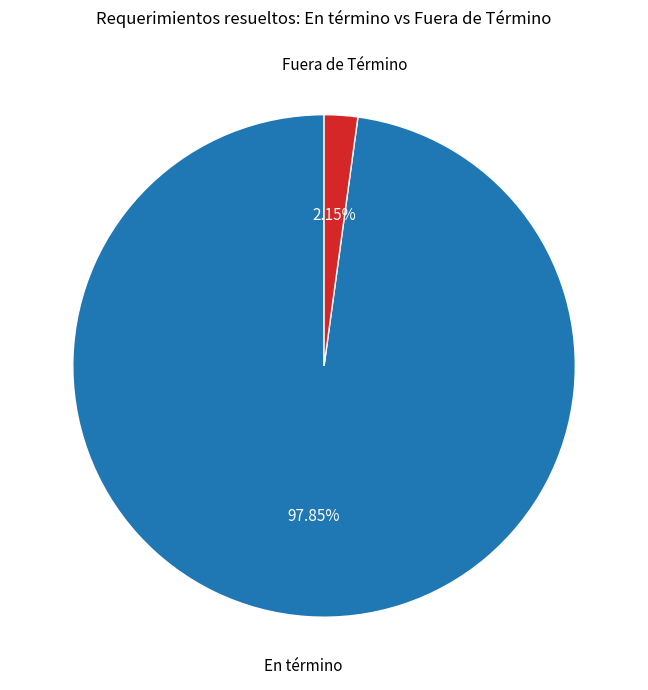

Combined, what portion of the pie is Fuera de Término and En término?

100.0%